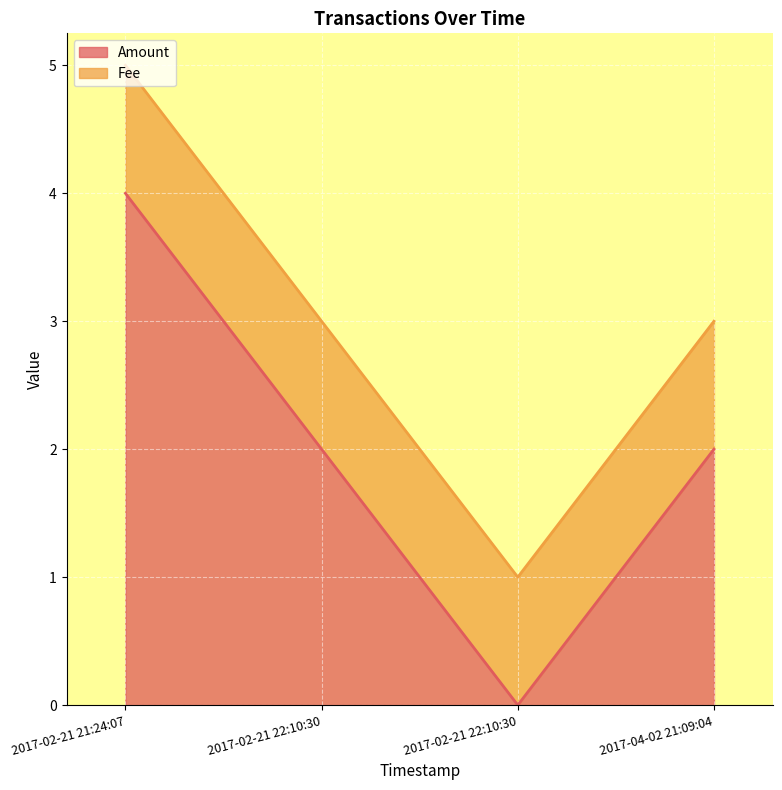

What is the difference between the highest and lowest values at 2017-02-21 22:10:30?

1.0